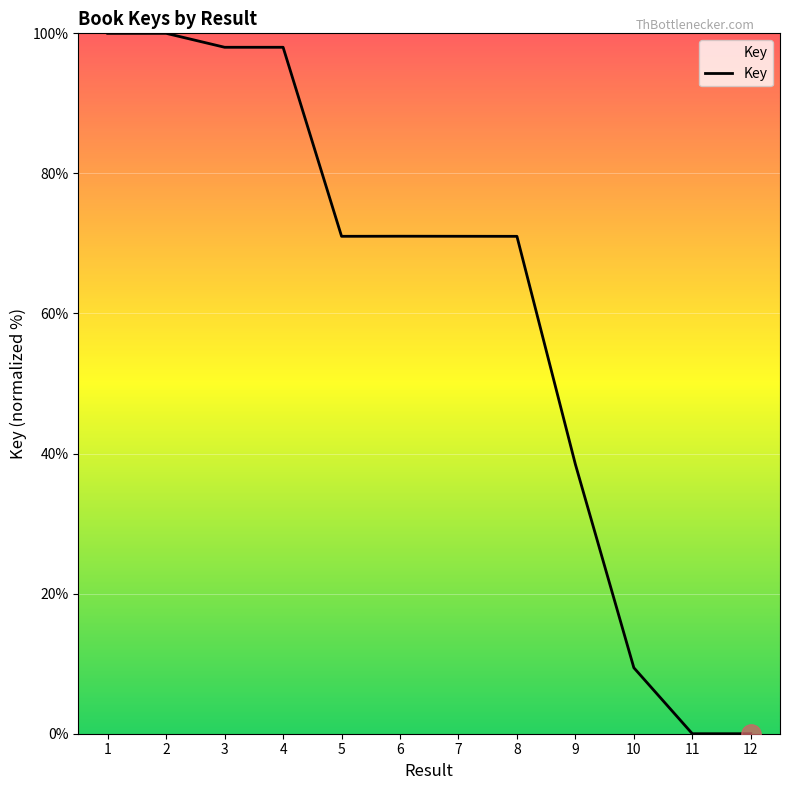

Where is the data nearest to the value 50?

9